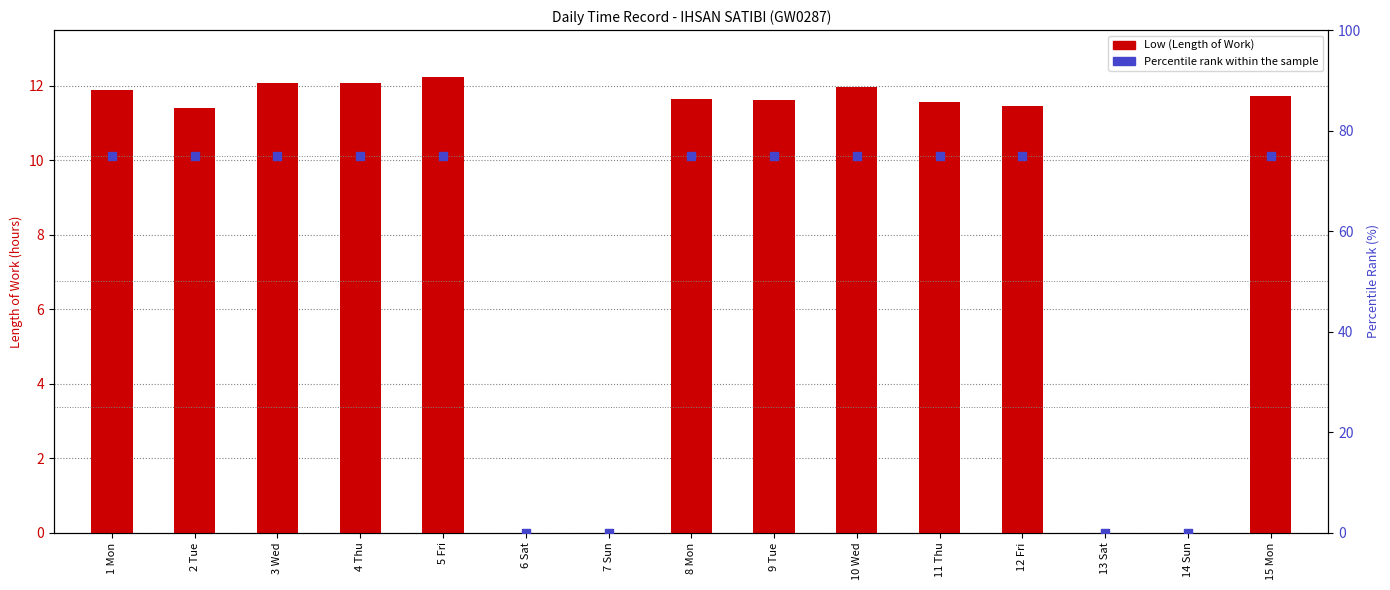

Which series has the largest total across all categories?

Percentile rank within the sample